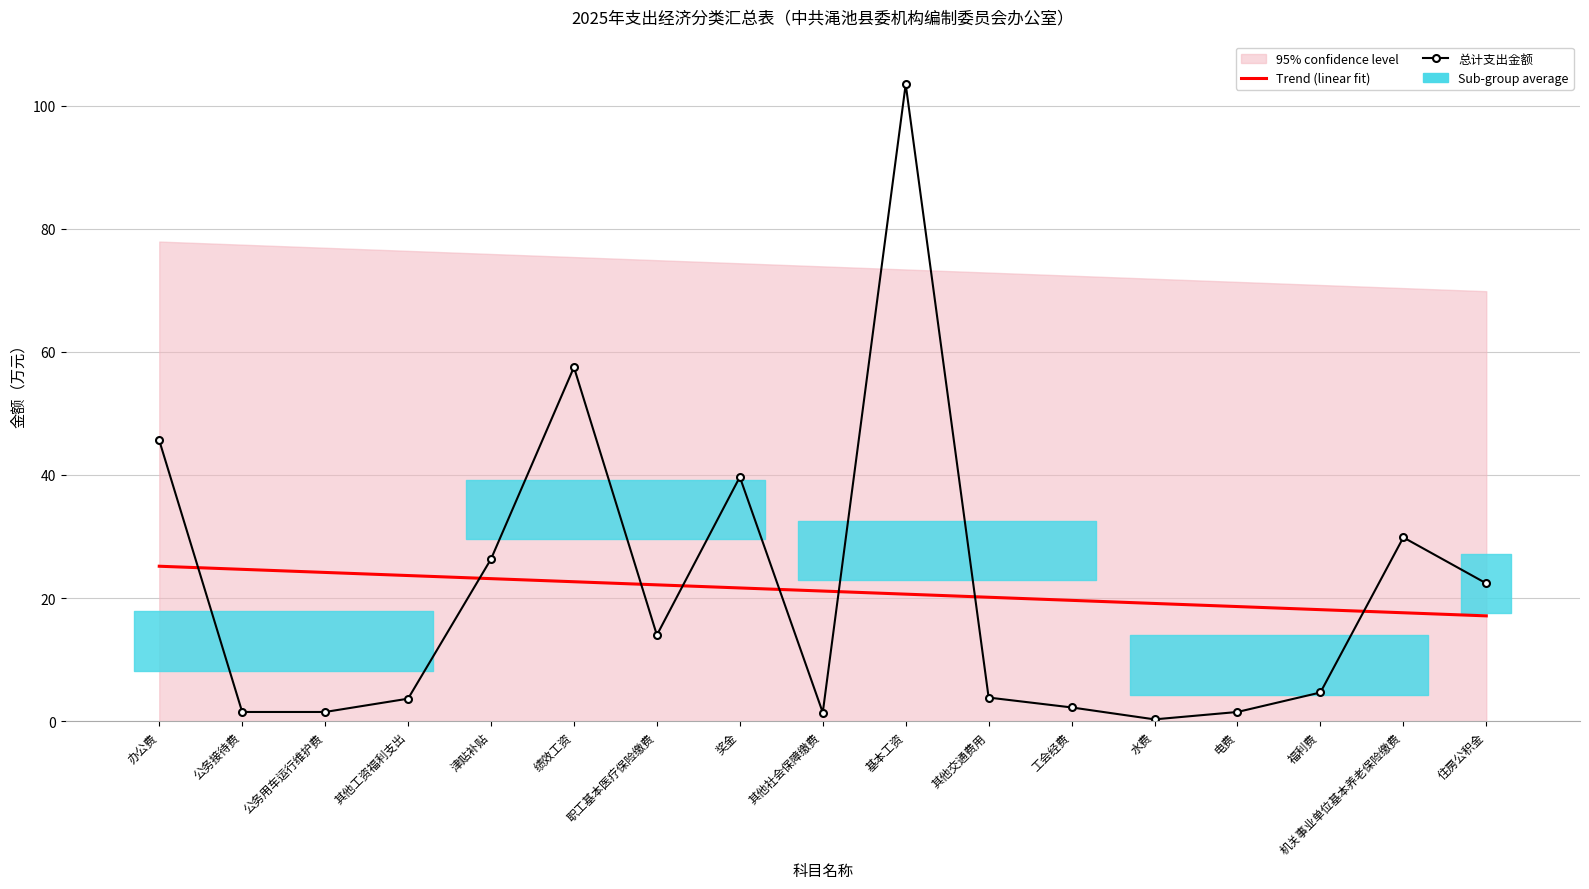

What is the difference between the 总计支出金额 values at 公务用车运行维护费 and 其他交通费用?

2.3